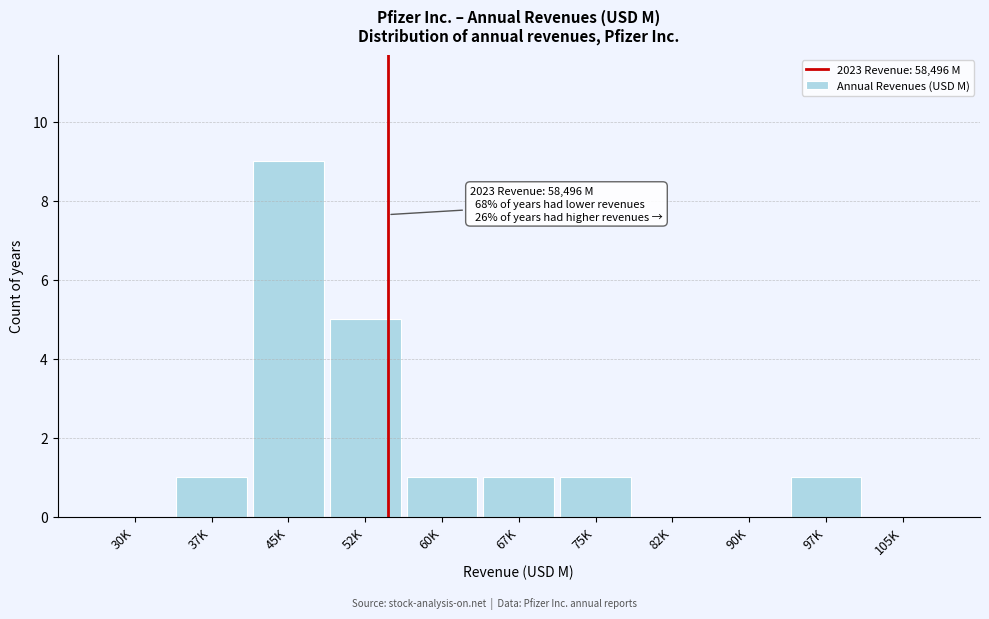

Reading right to left, transcribe all the data shown in this chart.

105K=0	97K=1	90K=0	82K=0	75K=1	67K=1	60K=1	52K=5	45K=9	37K=1	30K=0